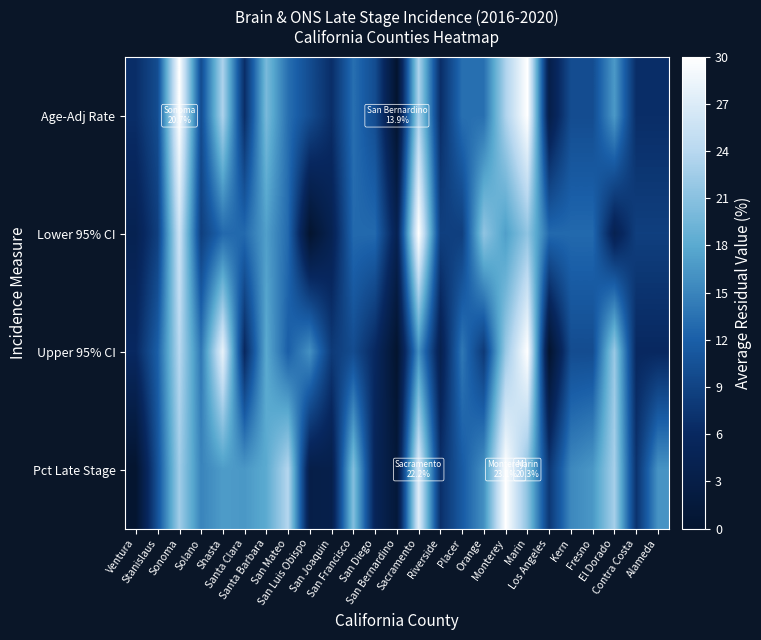

List the series in order of their peak value, lowest first.

Age-Adj Rate, Lower 95% CI, Upper 95% CI, Pct Late Stage